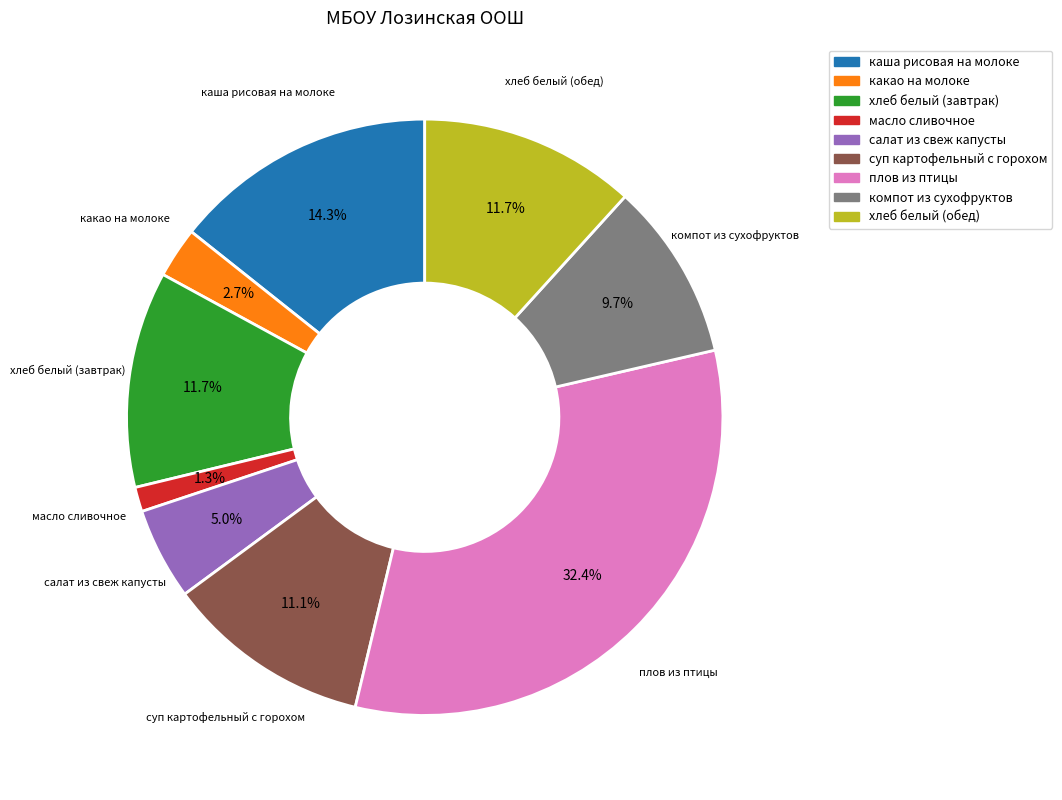

What is the largest slice in the pie chart?

плов из птицы